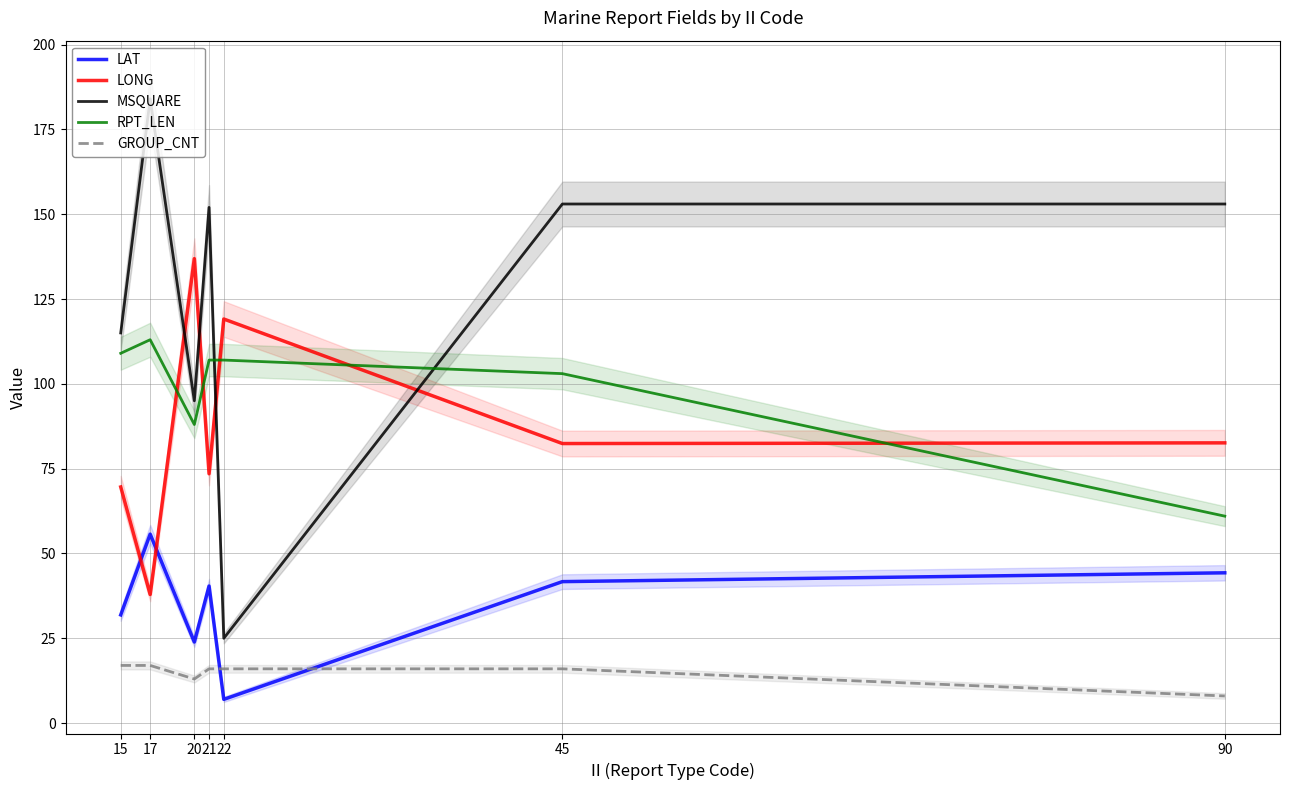

Between 17 and 20, which series saw the biggest shift?

LONG